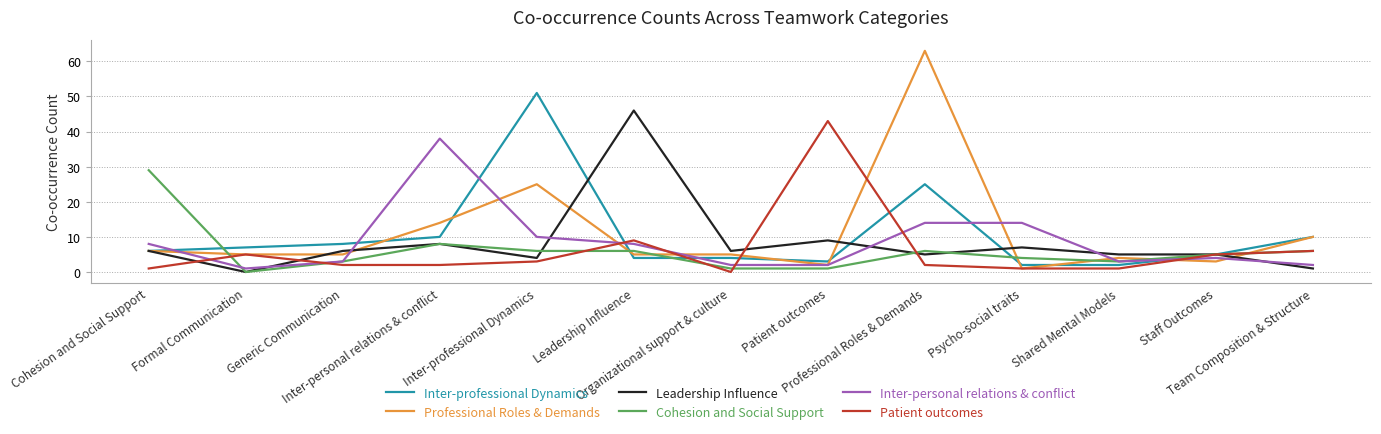

What is the spread (max minus min) of values at Professional Roles & Demands?

61